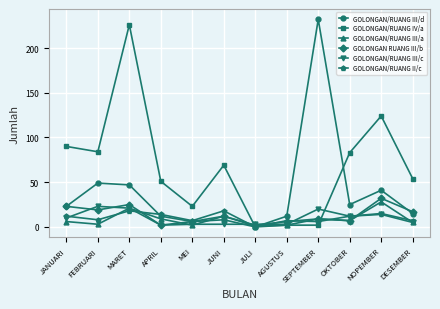

How many lines are shown in the chart?

6